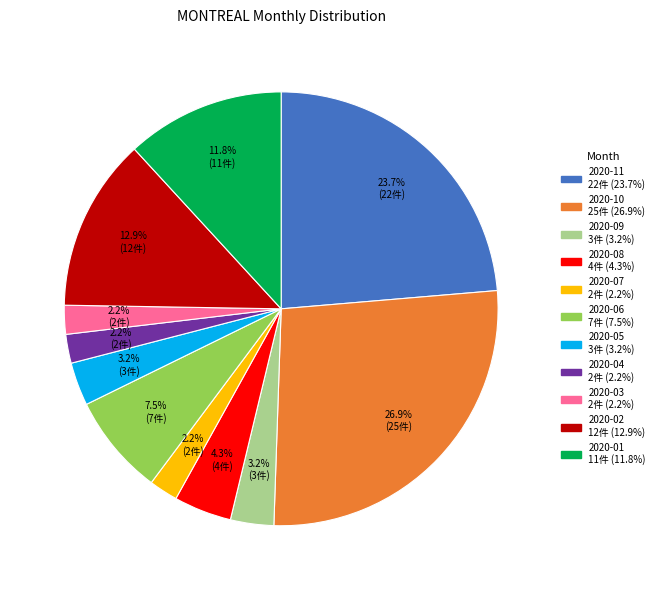

Which has a higher value, 2020-09 or 2020-03?

2020-09